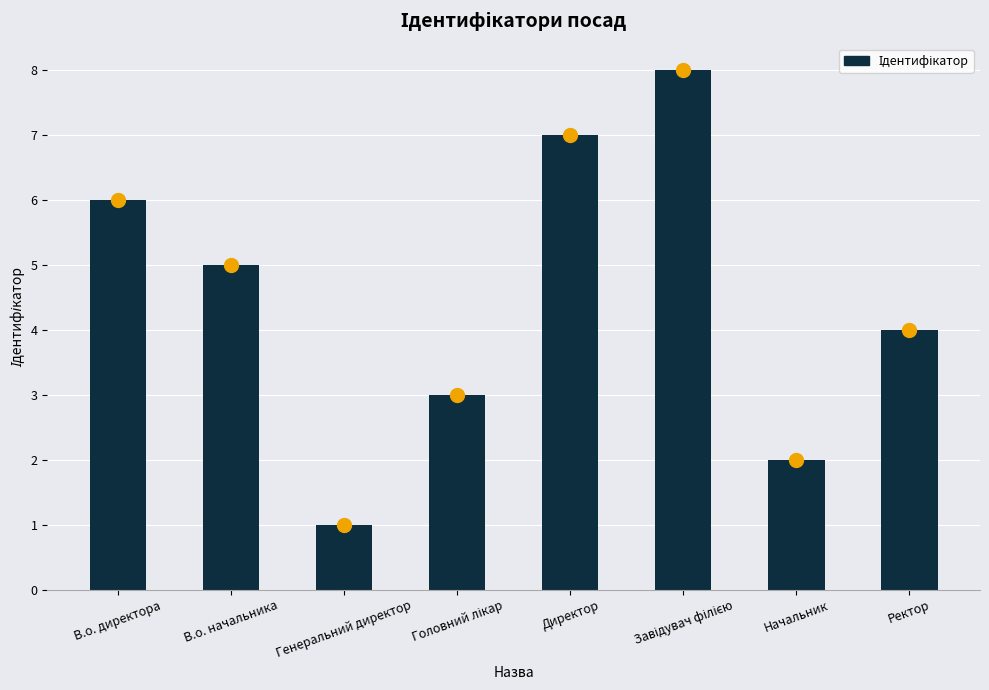

What is the change in value from В.о. начальника to Ректор?

-1